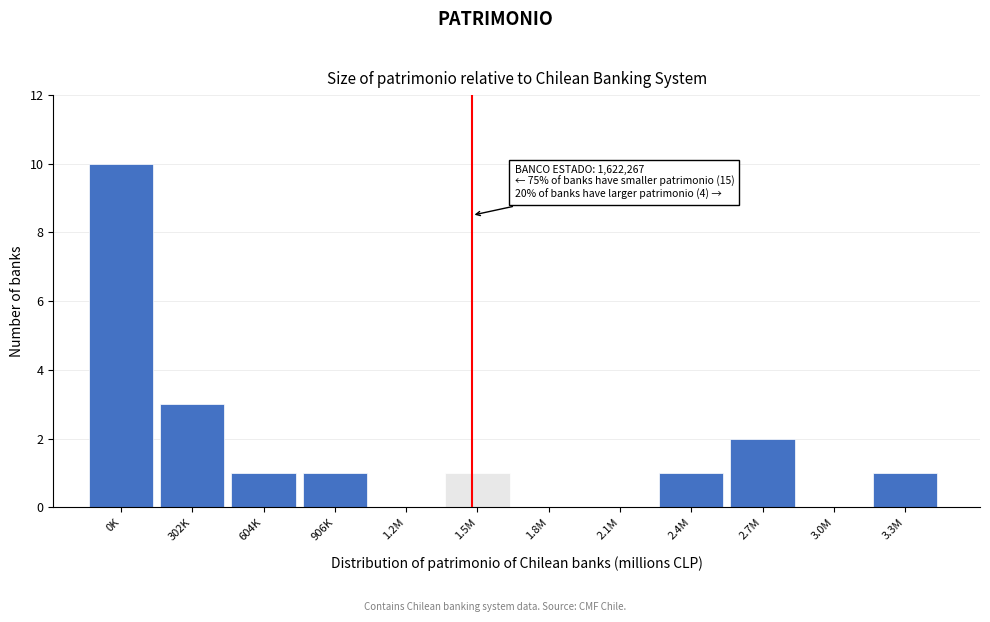

Reading left to right, transcribe all the data shown in this chart.

0K=10	302K=3	604K=1	906K=1	1.2M=0	1.5M=1	1.8M=0	2.1M=0	2.4M=1	2.7M=2	3.0M=0	3.3M=1